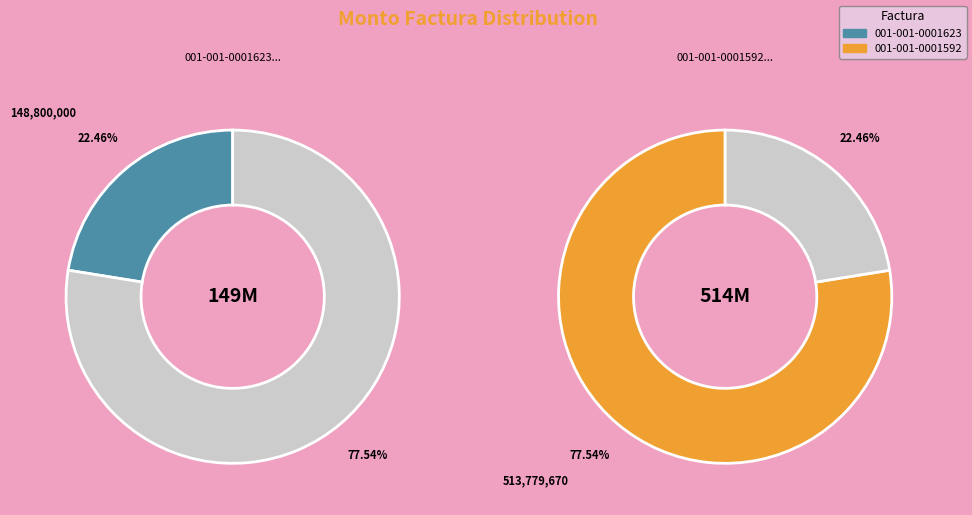

Does 001-001-0001623 account for over 50% of the chart?

No